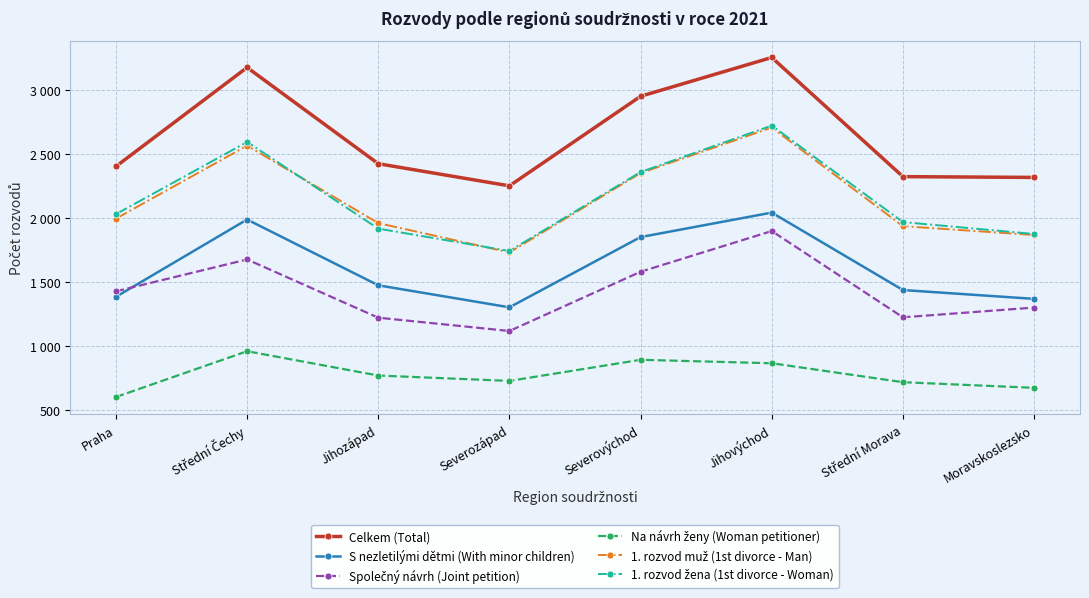

What is the label of the 2nd point from the right?

Střední Morava